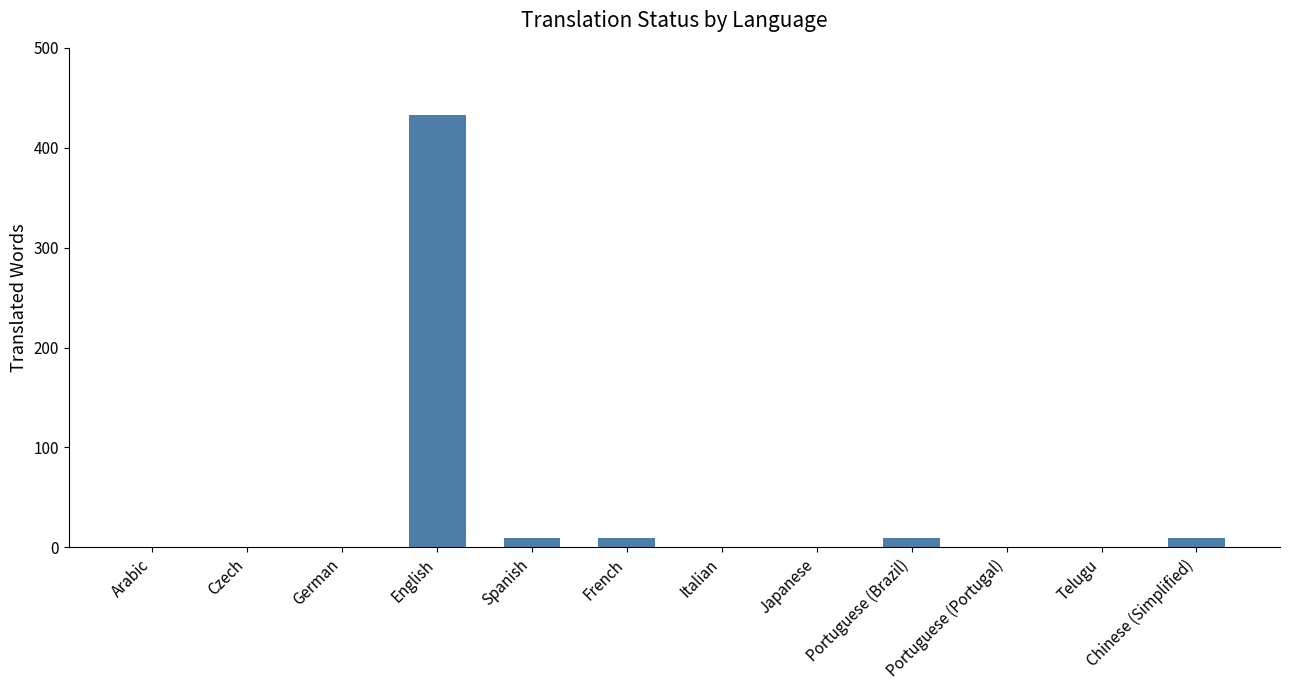

How many values exceed 0?

5